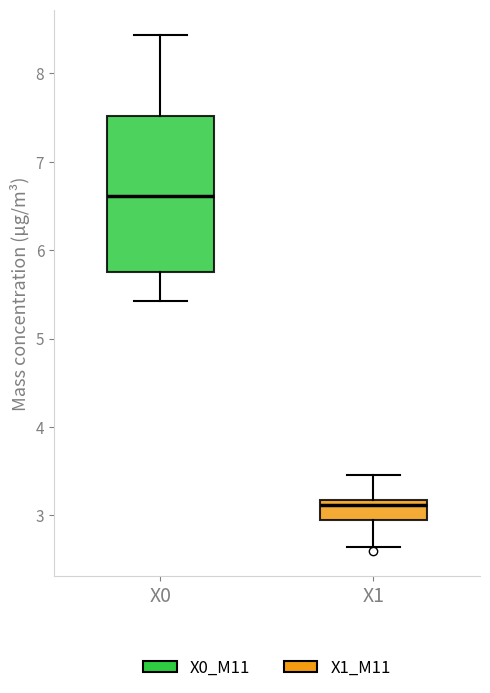

Which box has the highest median line?

X0